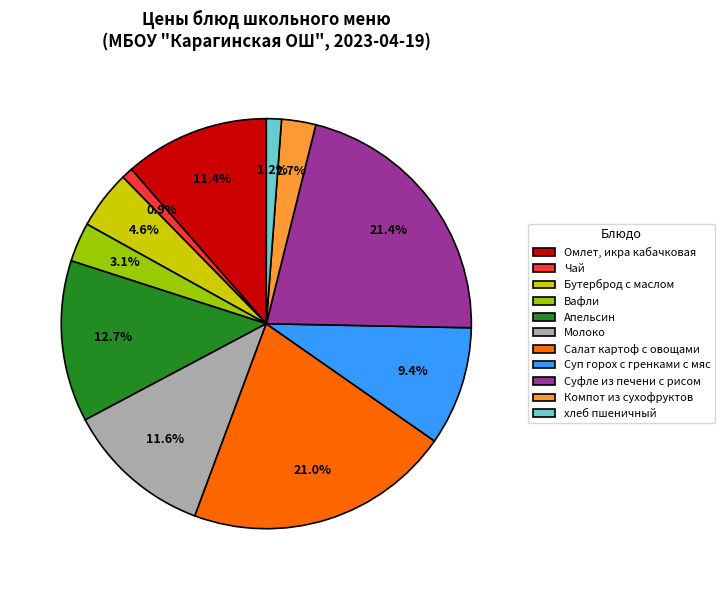

Rank the categories by value from highest to lowest.

Суфле из печени с рисом, Салат картоф с овощами, Апельсин, Молоко, Омлет, икра кабачковая, Суп горох с гренками с мяс, Бутерброд с маслом, Вафли, Компот из сухофруктов, хлеб пшеничный, Чай